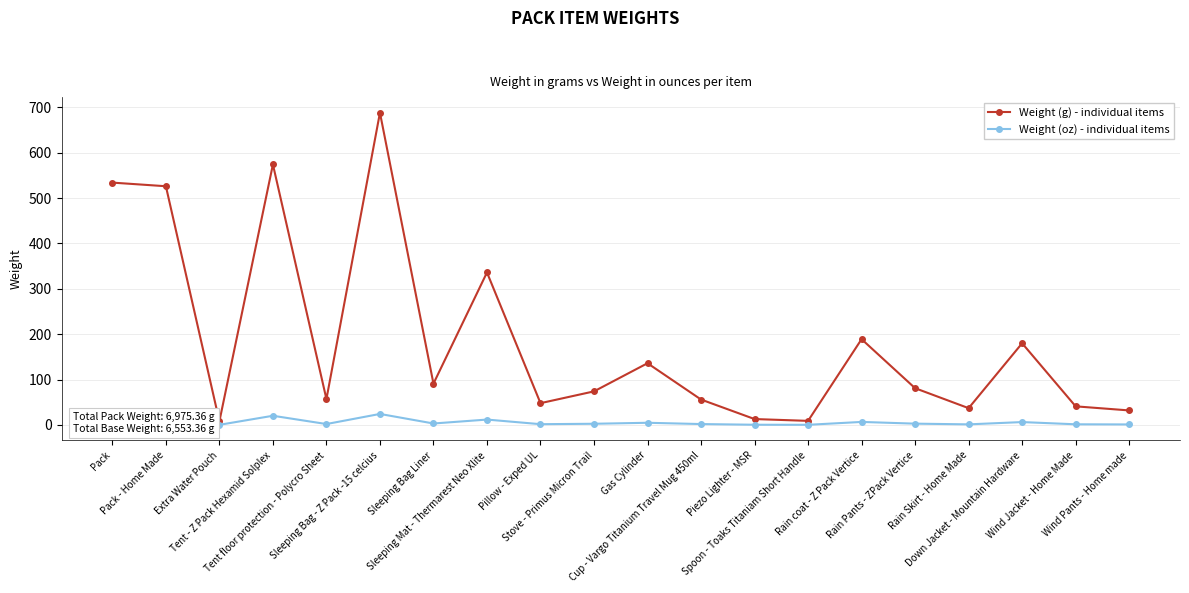

List the series in order of their overall mean, highest first.

Weight (g) - individual items, Weight (oz) - individual items